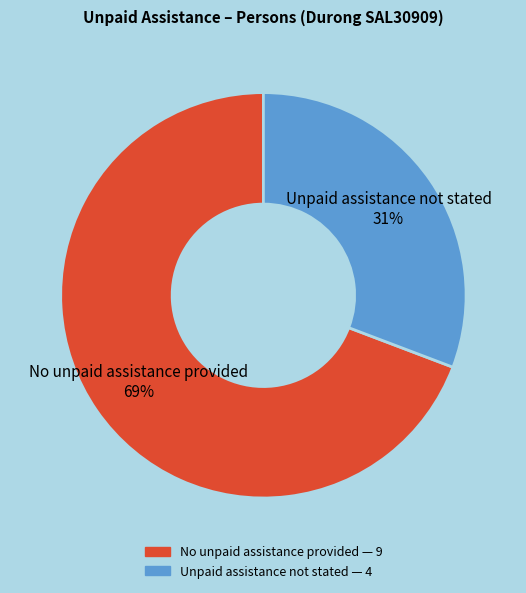

The Unpaid assistance not stated 31% slice represents 23% of the pie. True or false?

False